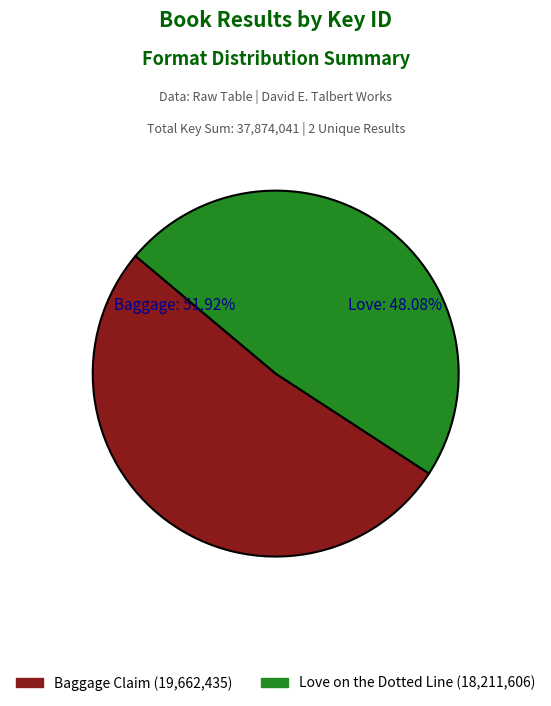

Count the number of slices in the pie.

2